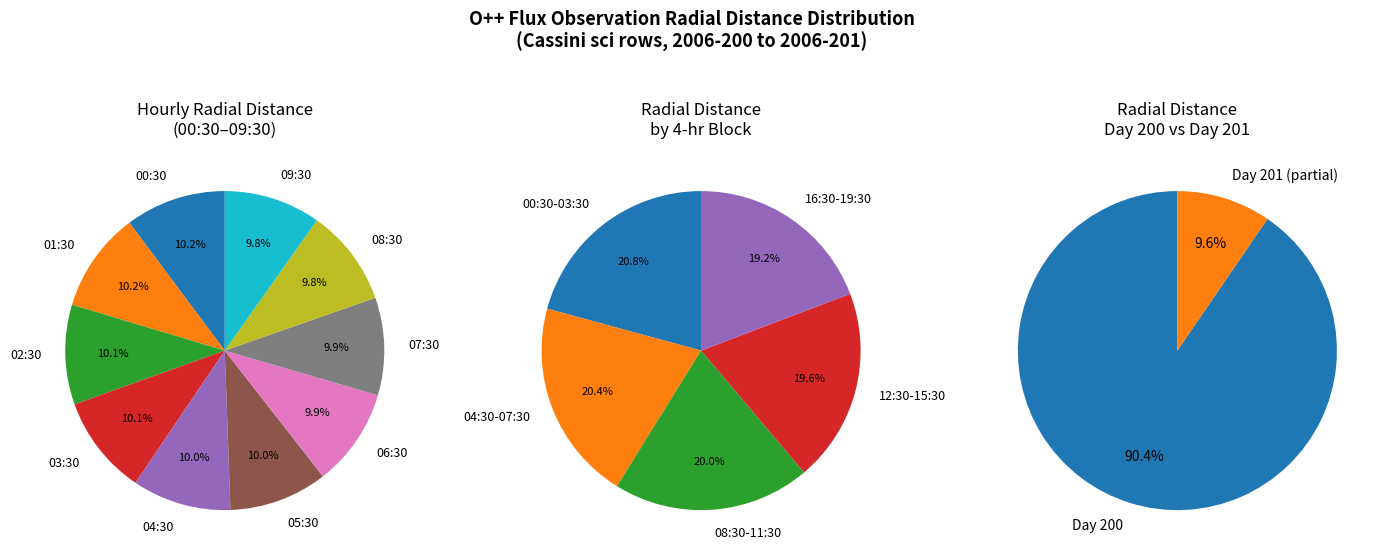

Is there any slice that represents more than half of the pie?

No